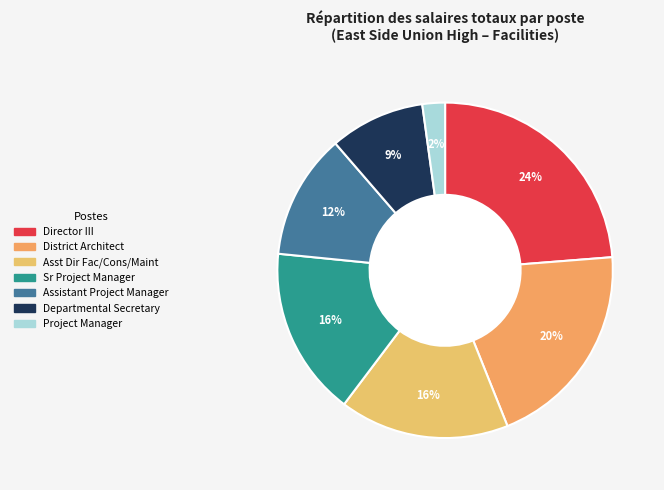

True or false: Sr Project Manager accounts for 16% of the total.

True